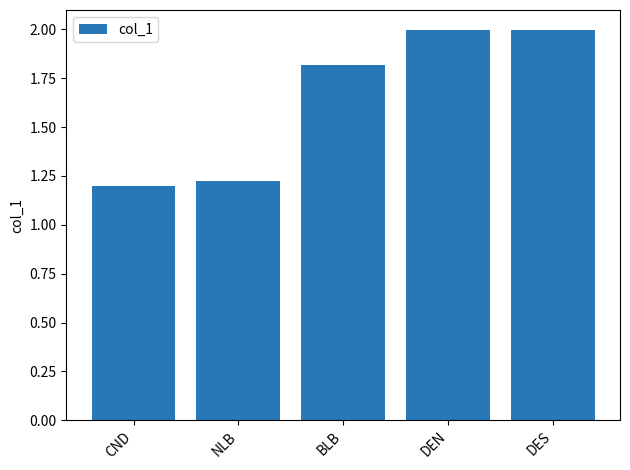

Which has a higher value, DES or CND?

DES